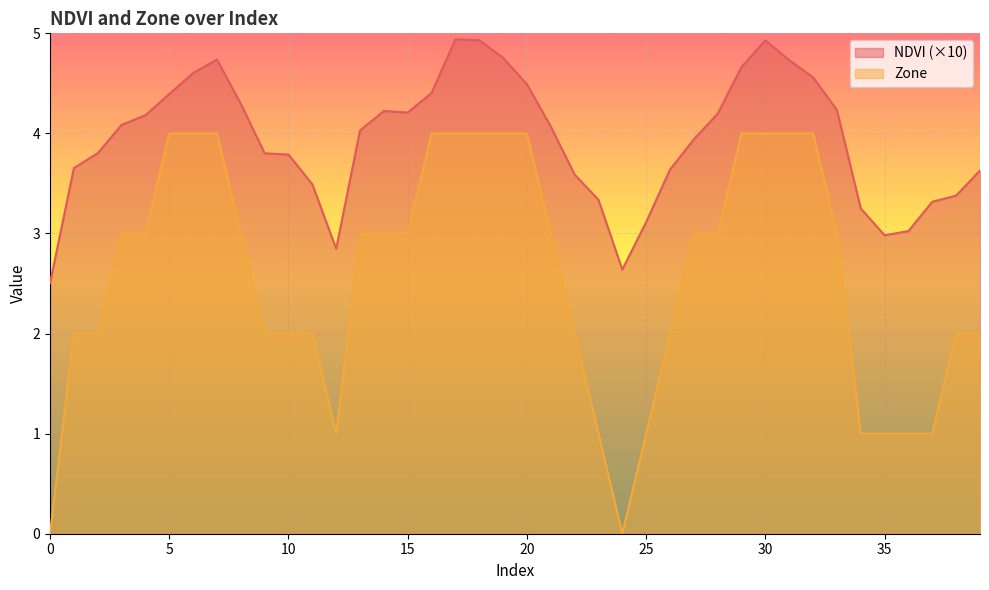

In Zone, how many points are lower than both neighbors (excluding endpoints)?

2